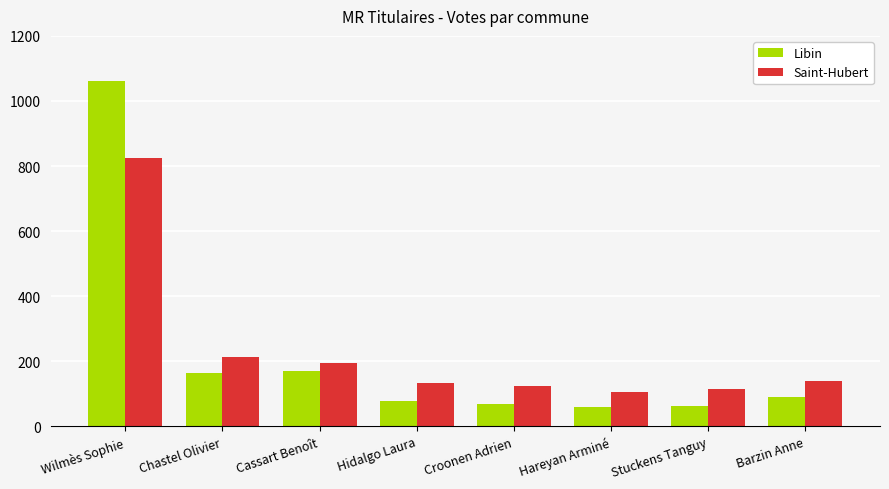

Is the value of Saint-Hubert at Cassart Benoît greater than the value of Libin at Croonen Adrien?

Yes